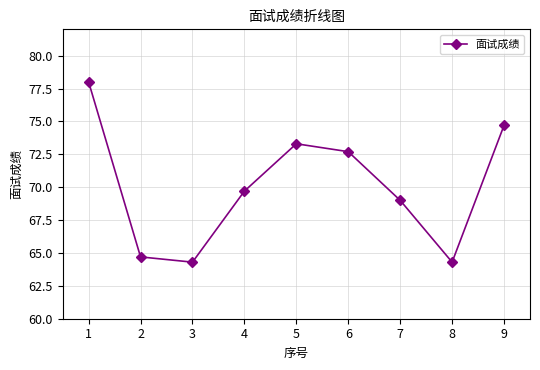

What is the greatest value displayed?

78.0